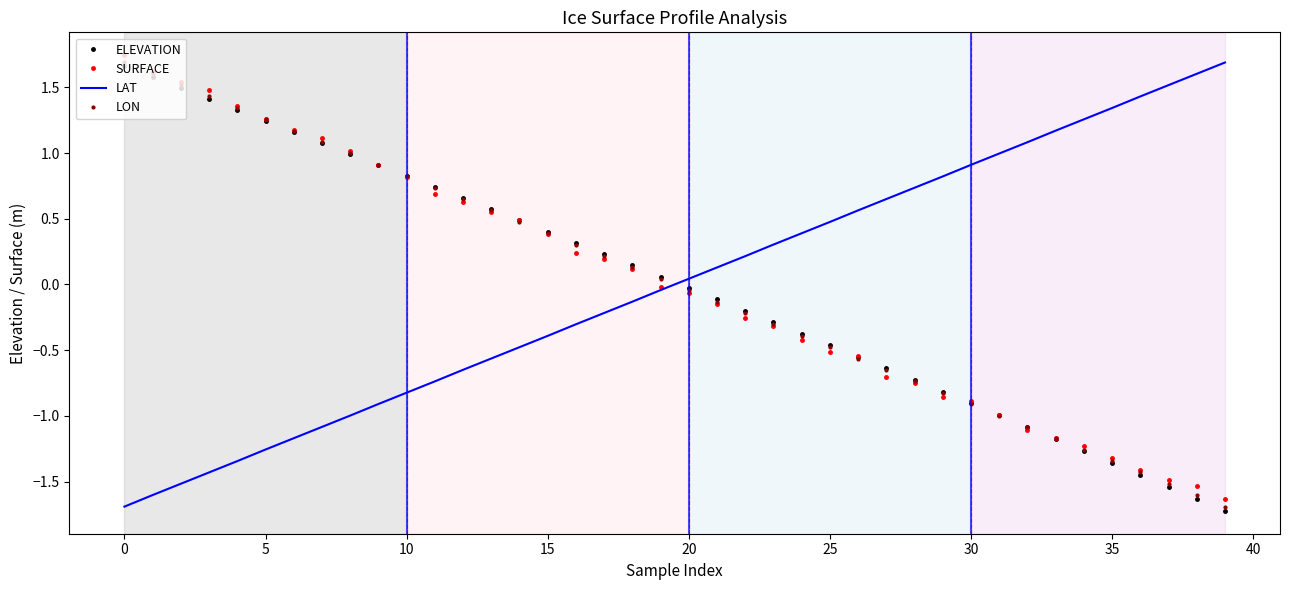

What is the difference between the second highest and second lowest values in the SURFACE series?

3.2